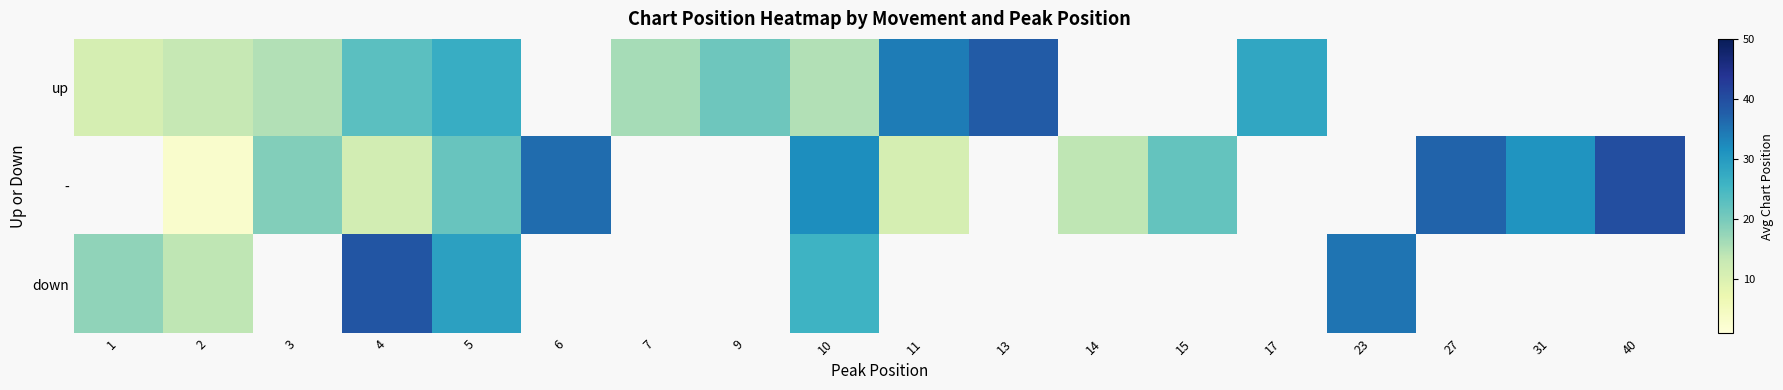

What is the highest value of the row_0 series?

38.0